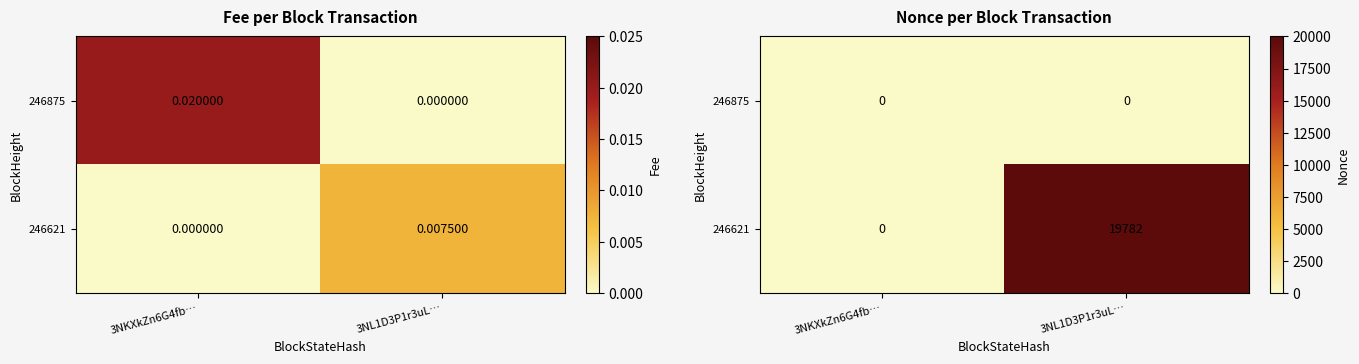

Between 3NL1D3P1r3uL… and 3NKXkZn6G4fb…, which is larger?

3NL1D3P1r3uL…